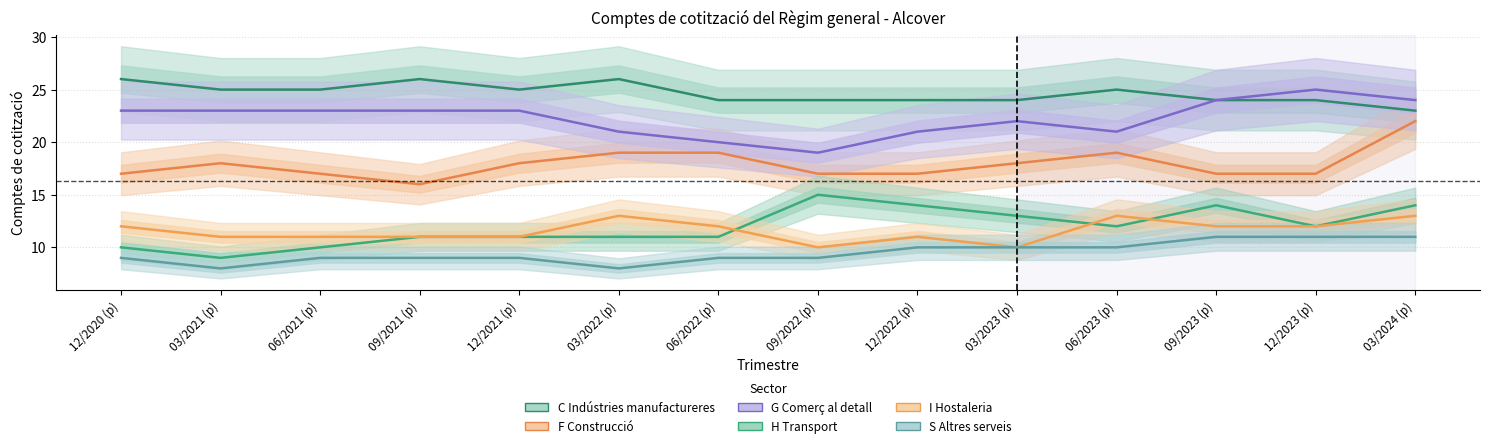

At which category is the sum across all series the highest?

03/2024 (p)